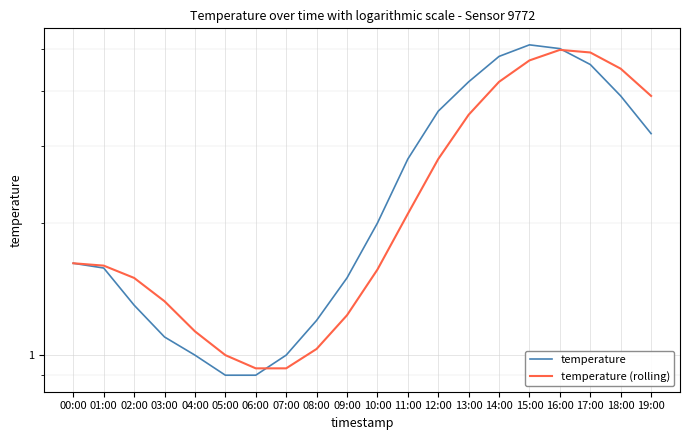

Is the value of temperature at 03:00 greater than the value of temperature (rolling) at 13:00?

No